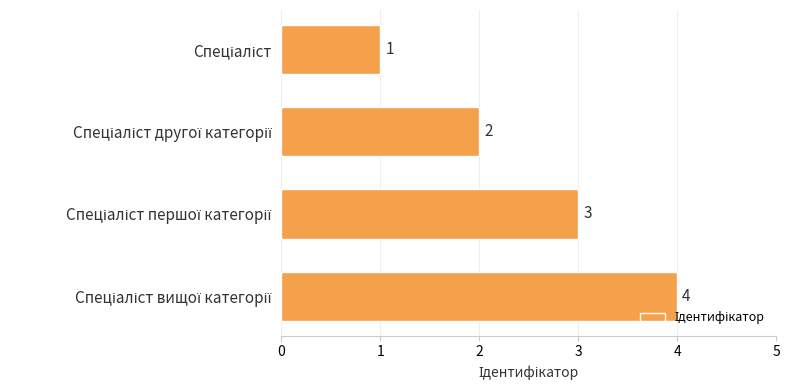

Are the bars grouped side by side (vs. stacked)?

No